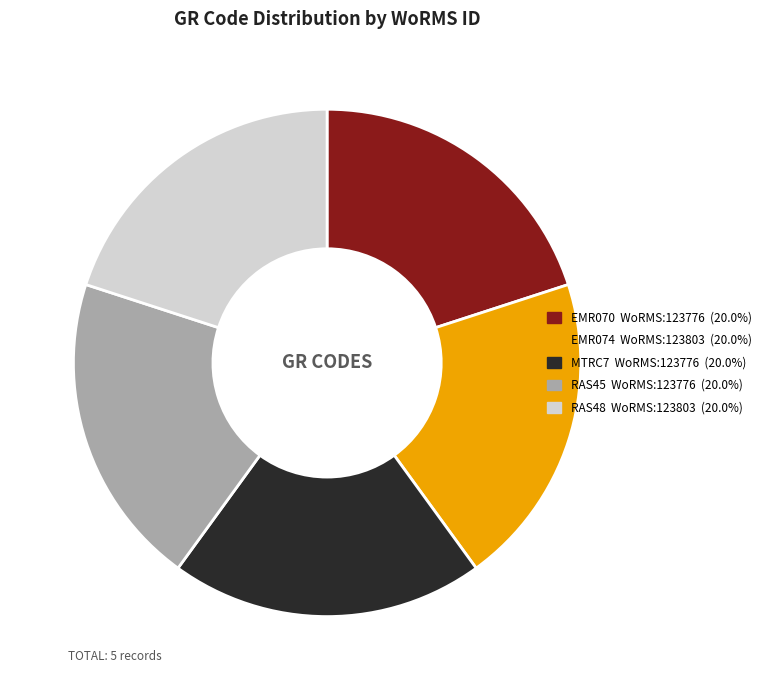

Is there a majority slice in this chart?

No